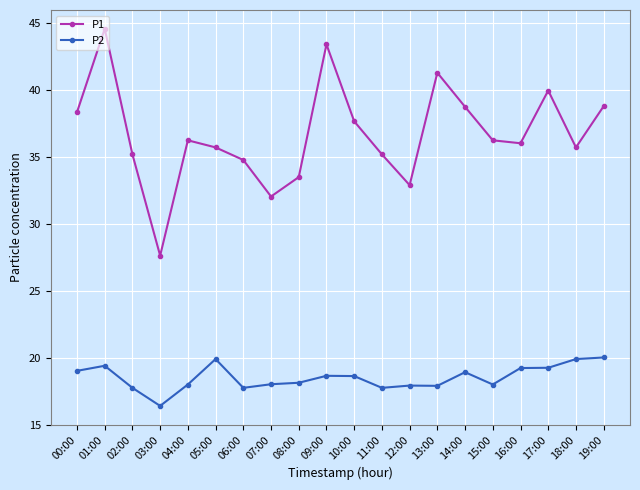

True or false: P1 has a value of 38.8 at 14:00.

True